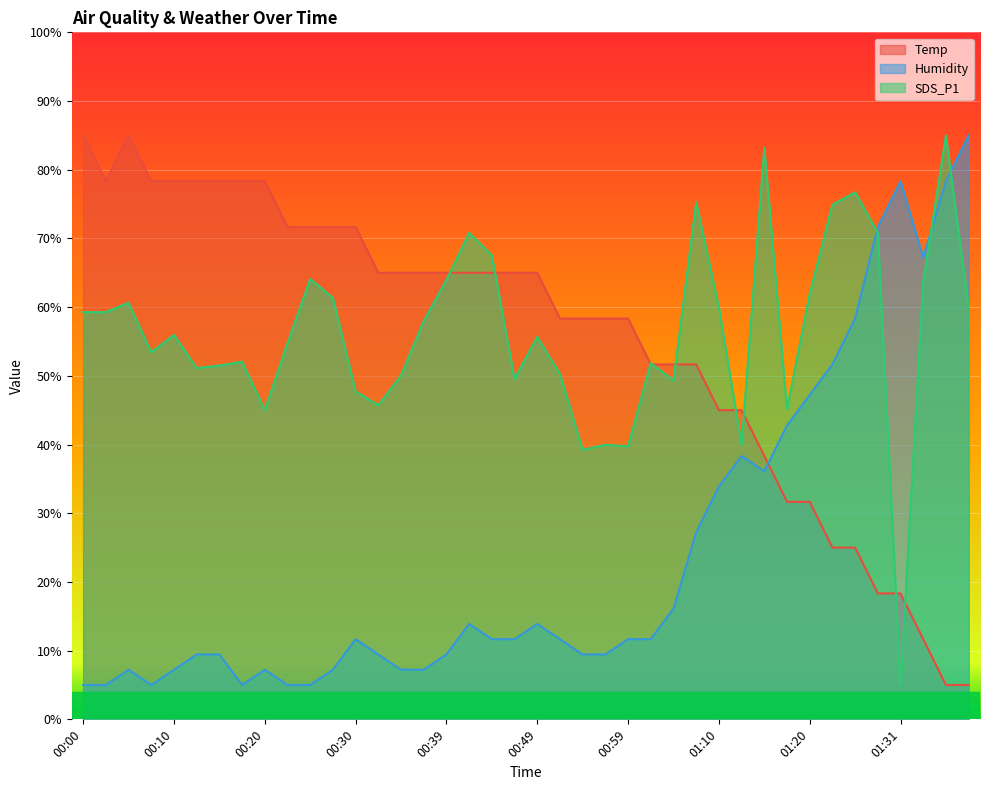

Rank the categories by Humidity value from lowest to highest.

00:00, 00:03, 00:08, 00:17, 00:22, 00:25, 00:05, 00:10, 00:20, 00:27, 00:35, 00:37, 00:13, 00:15, 00:32, 00:39, 00:54, 00:57, 00:30, 00:44, 00:47, 00:52, 00:59, 01:02, 00:42, 00:49, 01:04, 01:07, 01:10, 01:15, 01:12, 01:17, 01:20, 01:23, 01:25, 01:33, 01:28, 01:31, 01:36, 01:38